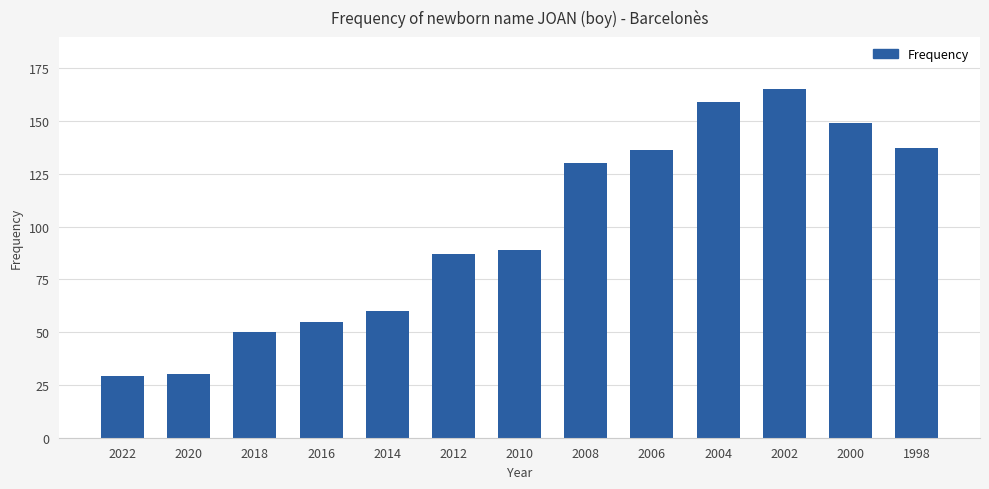

Reading left to right, what are all the values shown in this chart?

2022=29	2020=30	2018=50	2016=55	2014=60	2012=87	2010=89	2008=130	2006=136	2004=159	2002=165	2000=149	1998=137